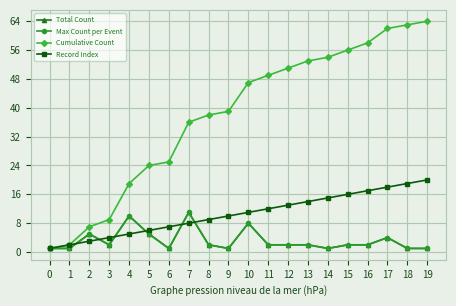

What is the value of the Record Index point at the 12th from the left?

12